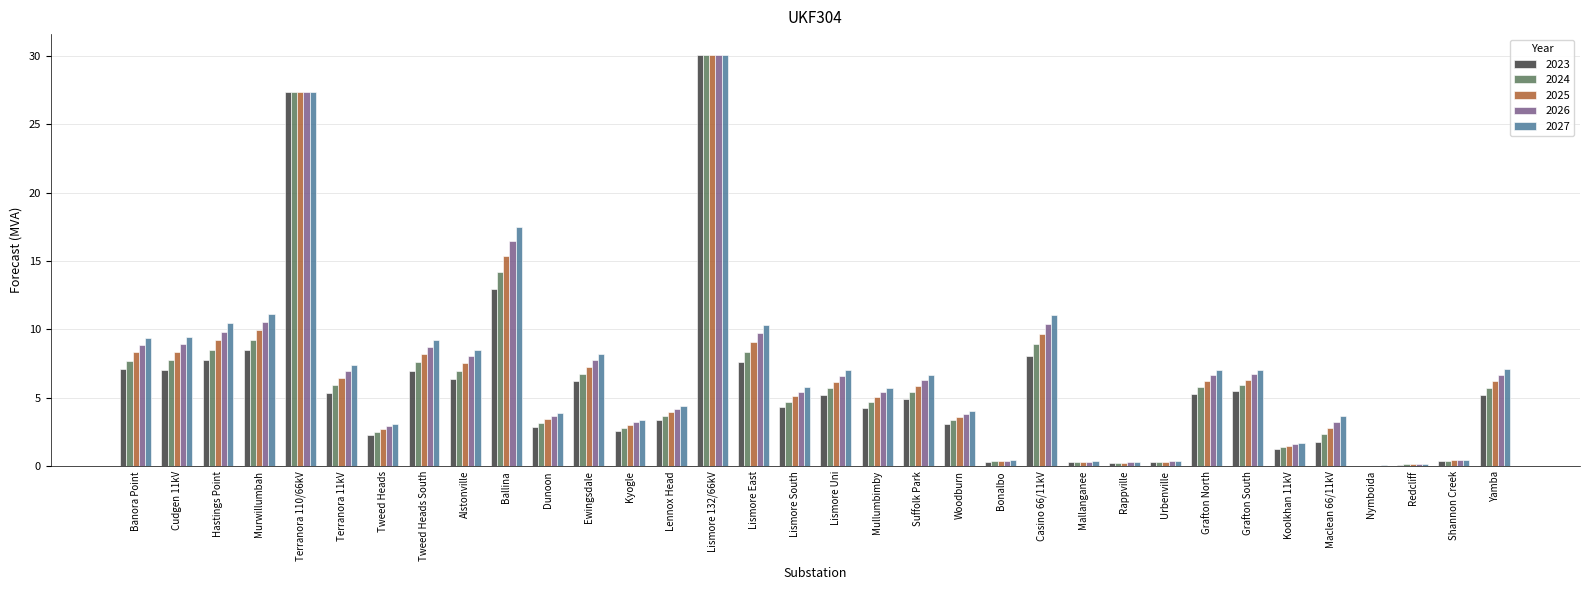

What is the total value across all series at Lismore South?

25.4